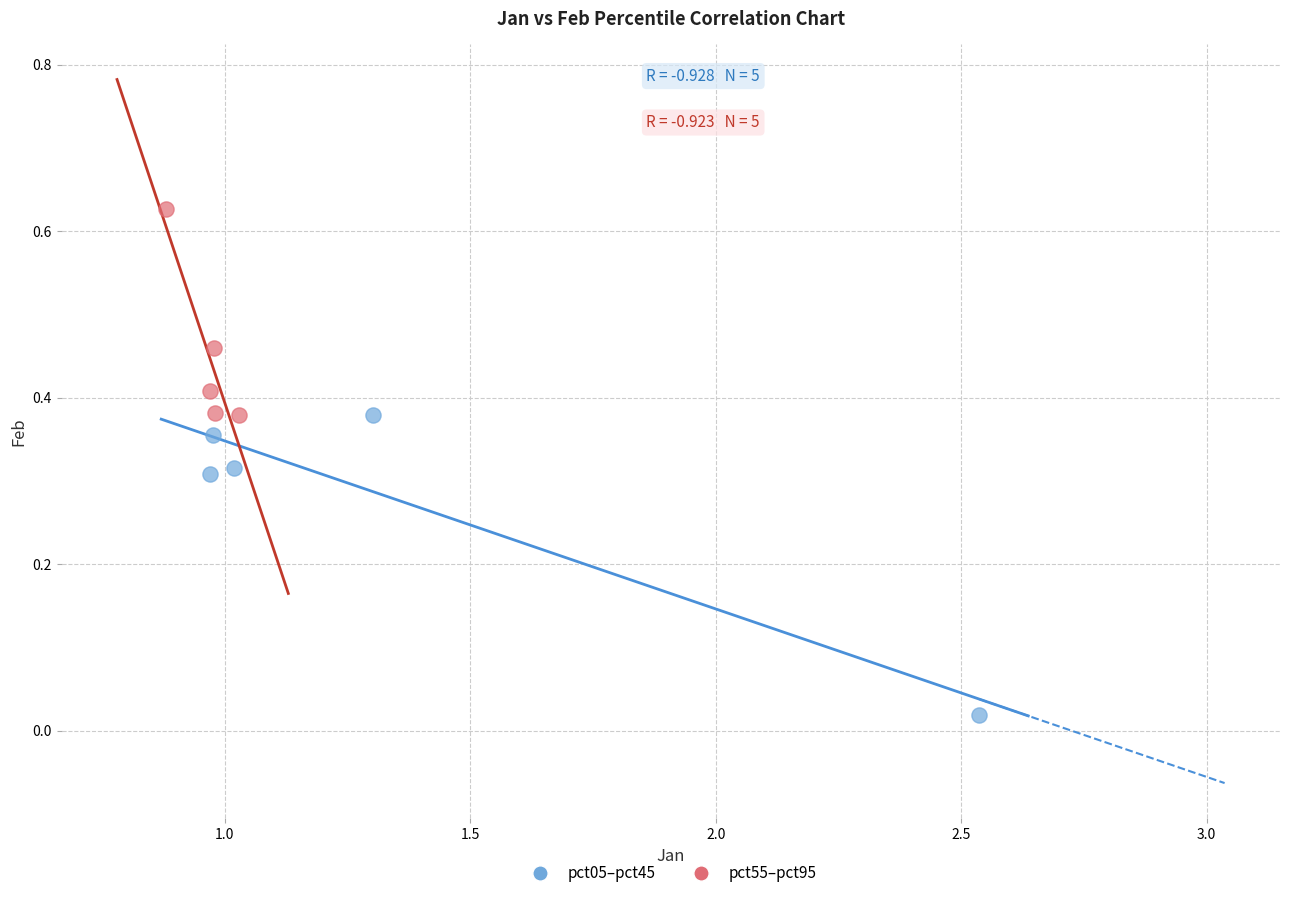

Which series contains the lowest Y value?

pct05–pct45